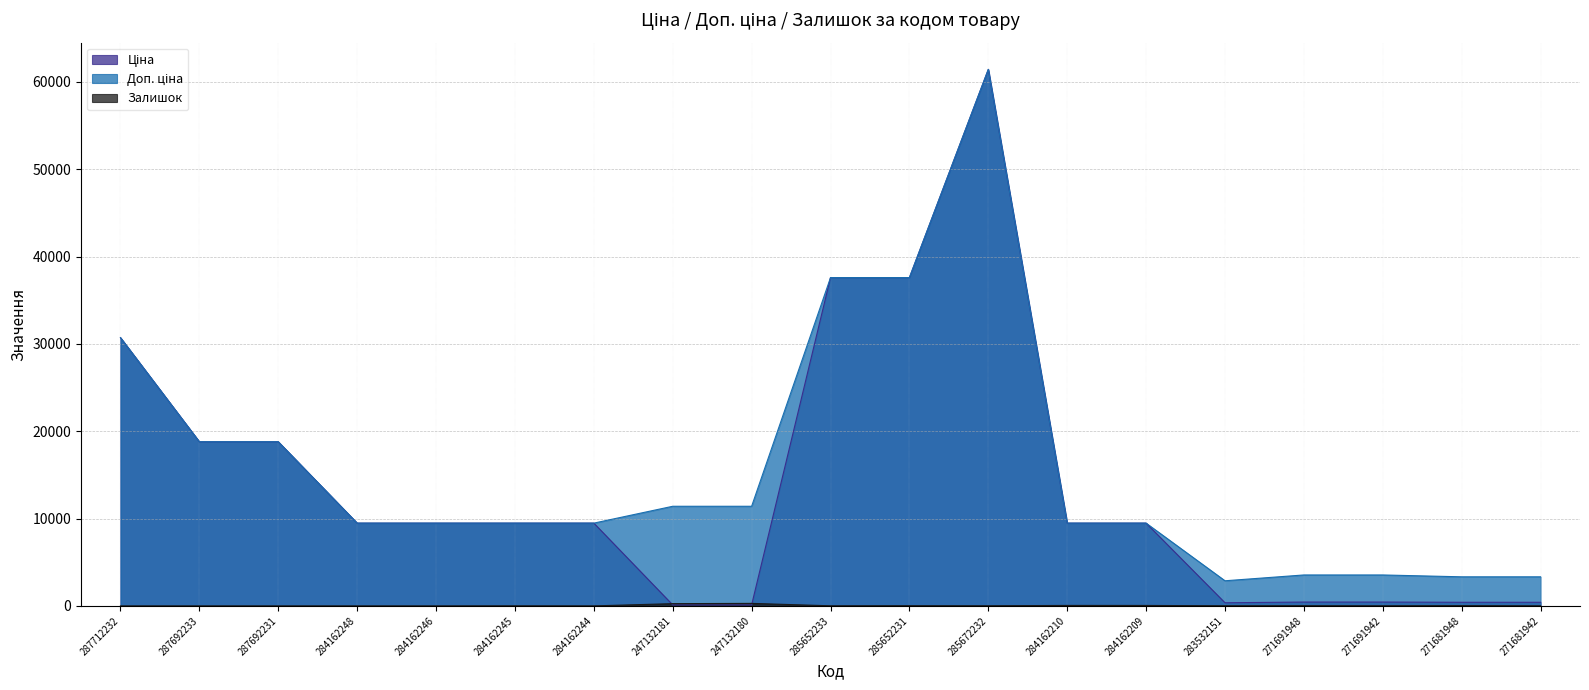

The value of Доп. ціна at 284162246 is 9480.1. True or false?

True